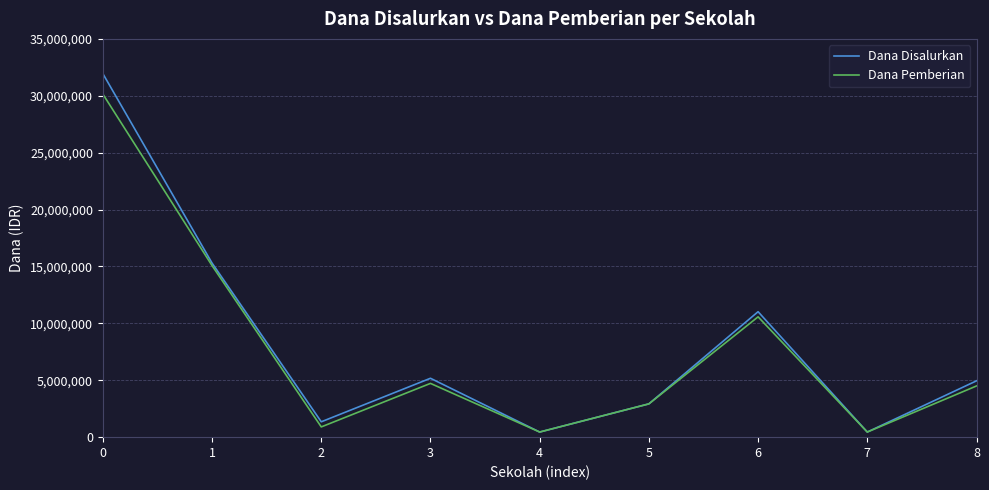

Count the number of data series in this chart.

2